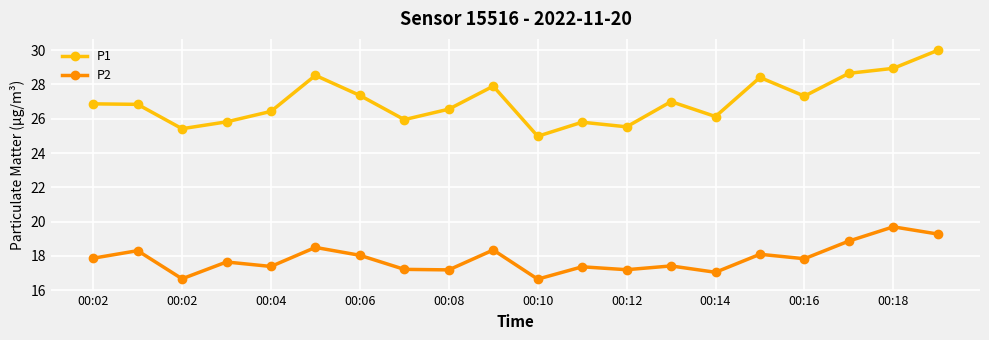

What is the value of the P2 point at the 18th from the left?

18.9